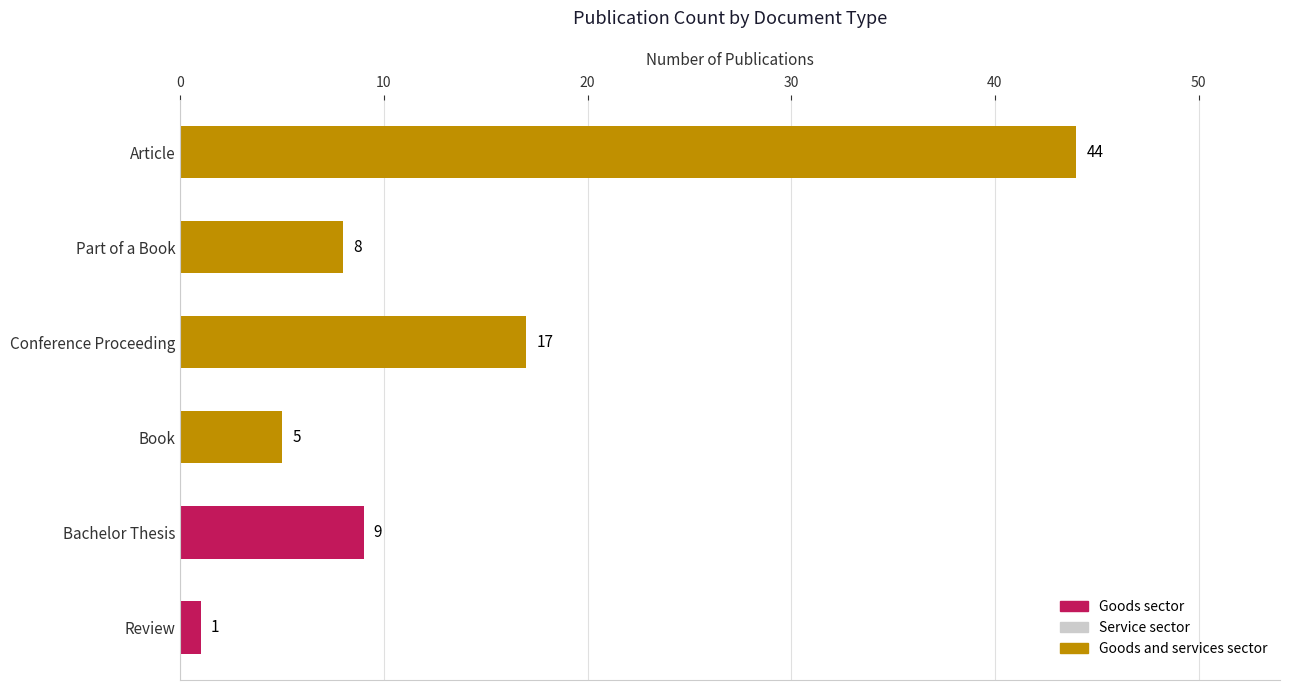

At which label is the value closest to 22?

Conference Proceeding